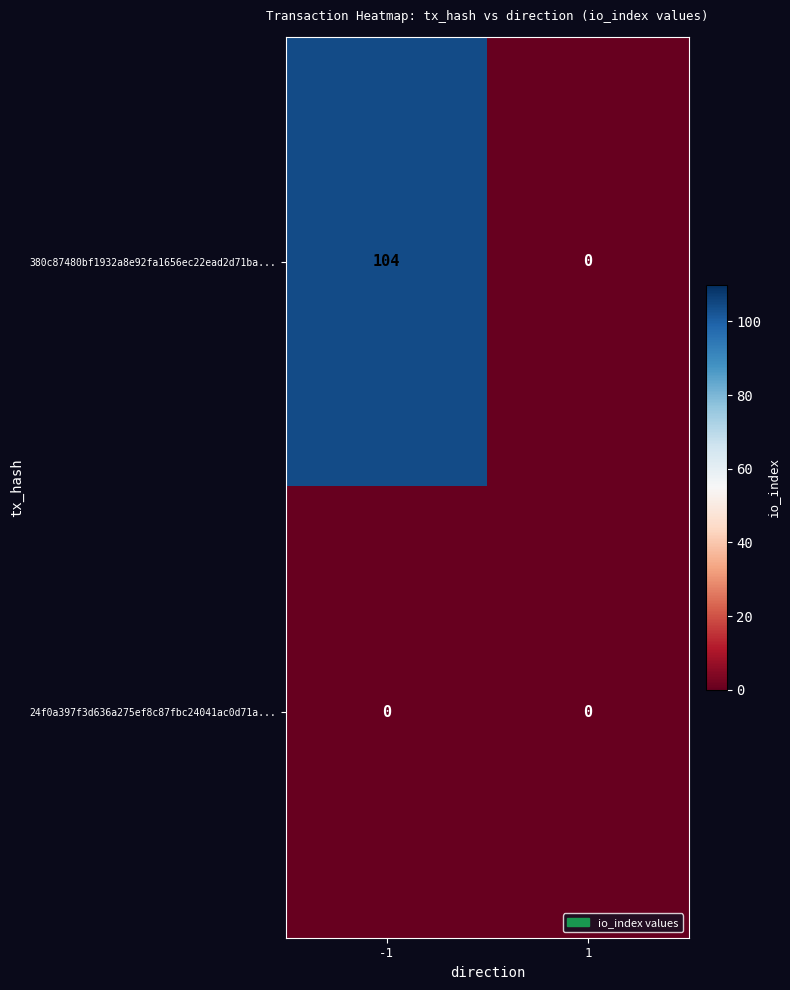

Reading left to right, list all the values displayed in this chart.

380c87480bf1932a8e92fa1656ec22ead2d71ba...: -1=104	1=0
24f0a397f3d636a275ef8c87fbc24041ac0d71a...: -1=0	1=0